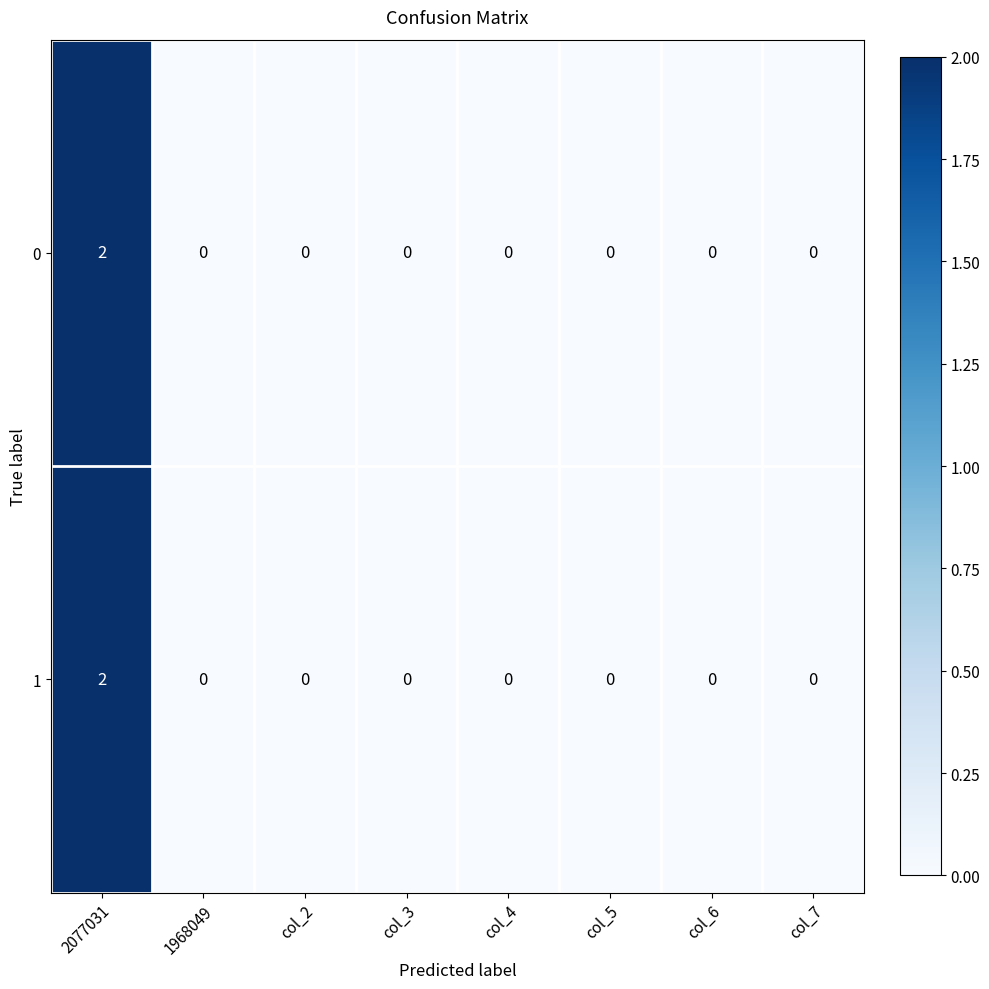

How many positive values does the 0 series have?

1